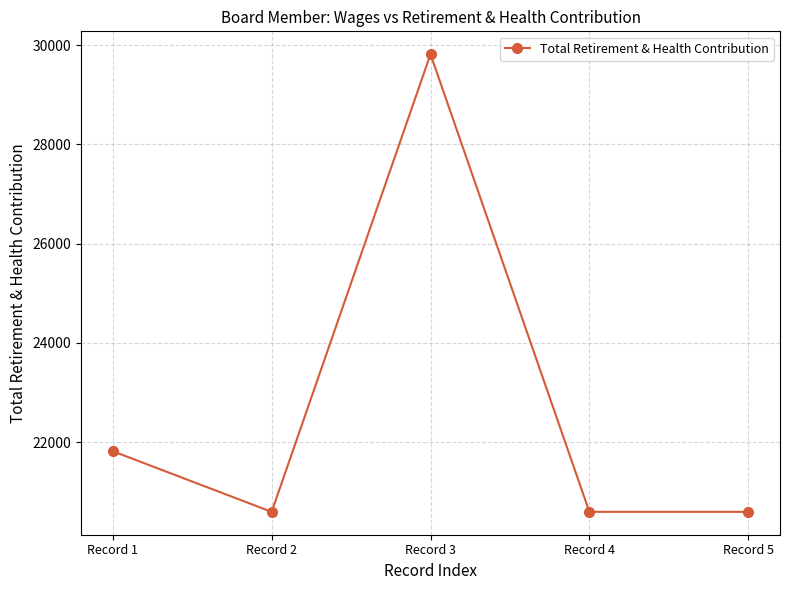

What is the minimum value shown in the chart?

20597